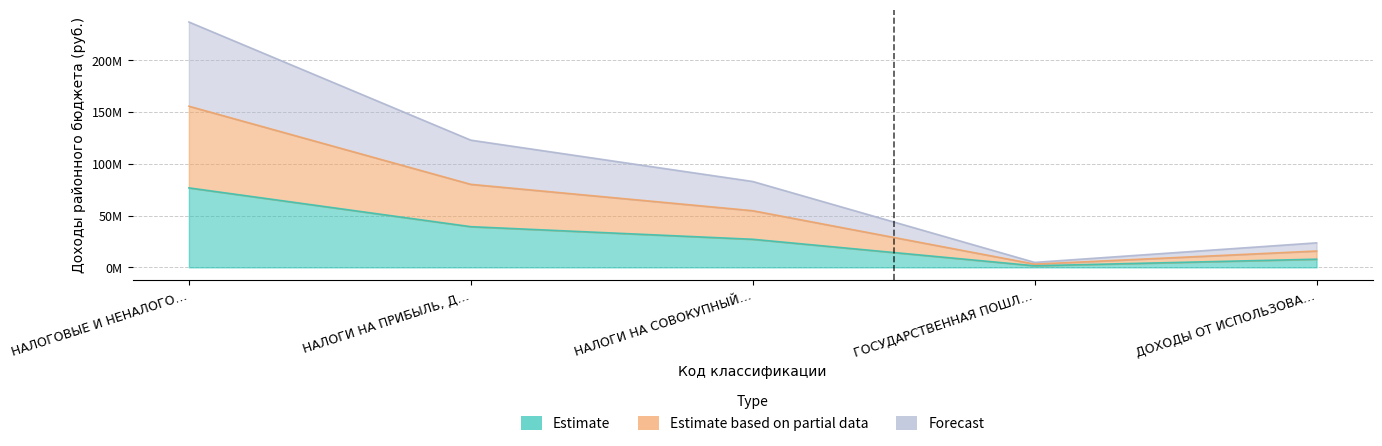

Where does the Estimate based on partial data series first go above 82977214?

НАЛОГОВЫЕ И НЕНАЛОГО…